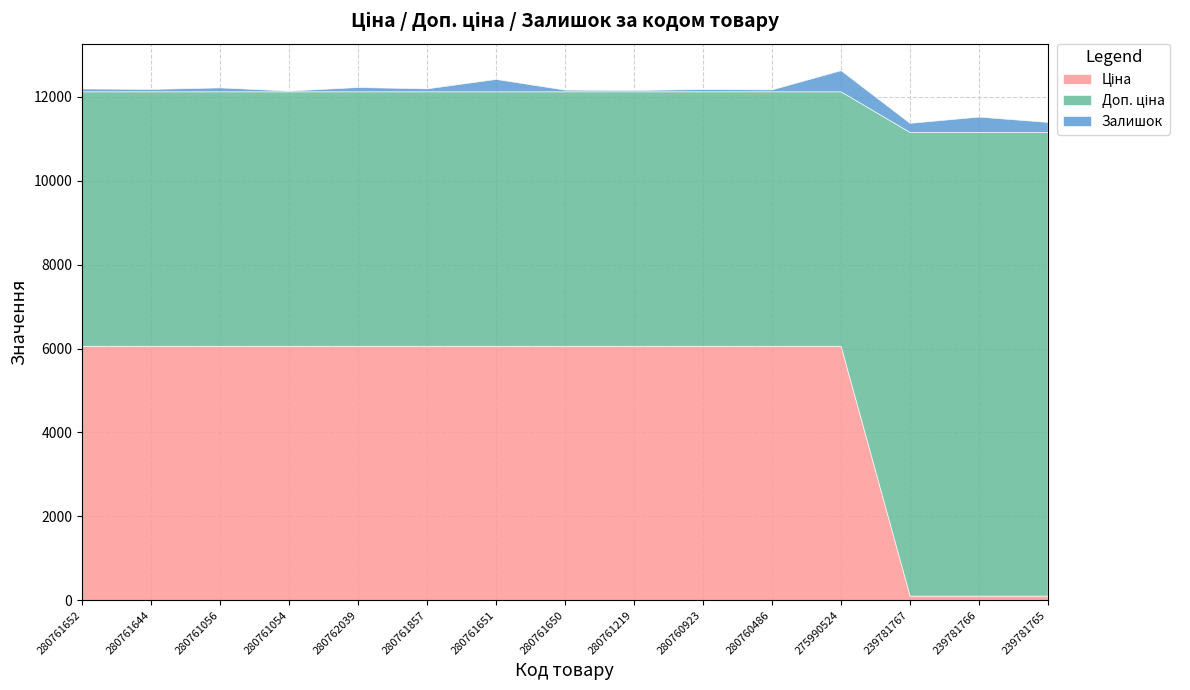

What is the sum of all Ціна values?

73138.5